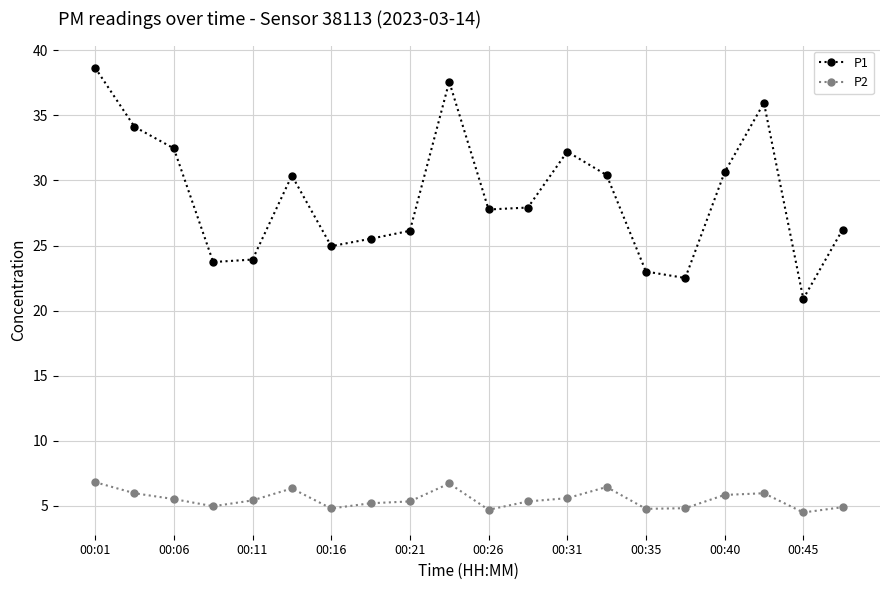

What is the difference between the second highest and second lowest values in the P2 series?

2.0